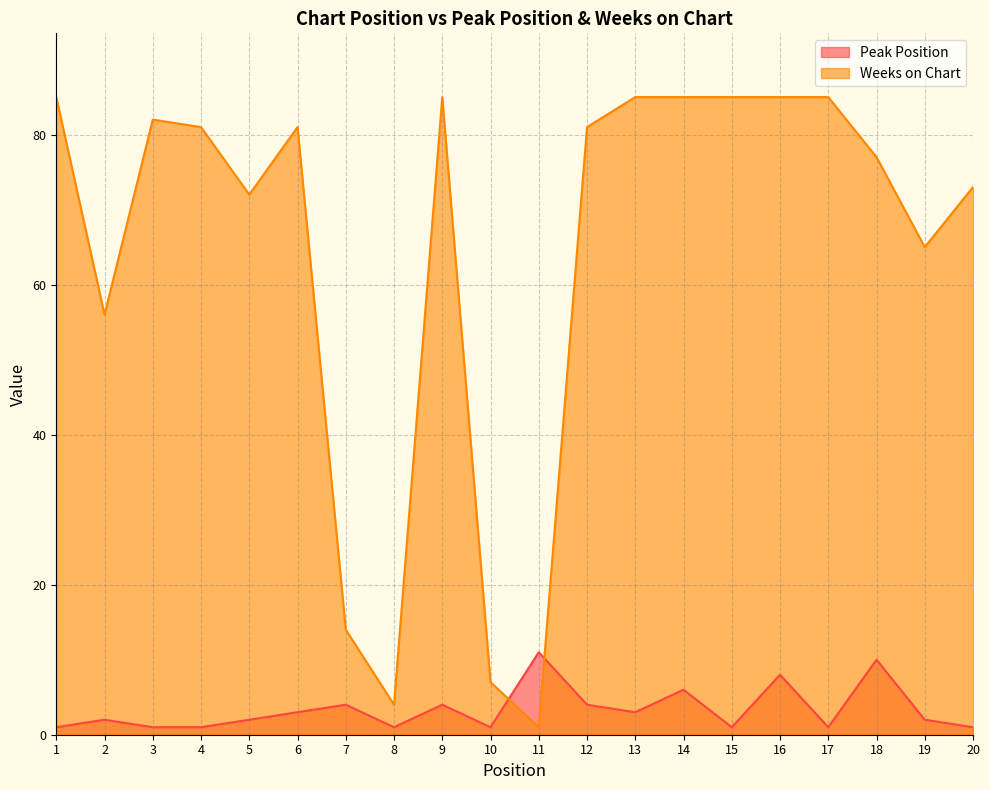

Where does the Peak Position series first go above 2?

6